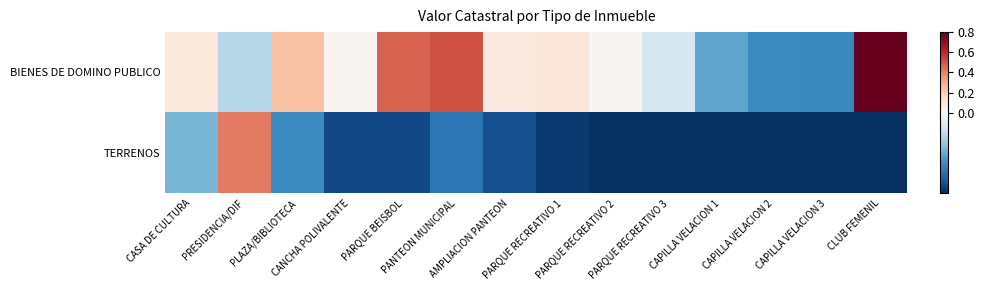

Rank the series at CAPILLA VELACION 1 from highest to lowest value.

BIENES DE DOMINO PUBLICO, TERRENOS